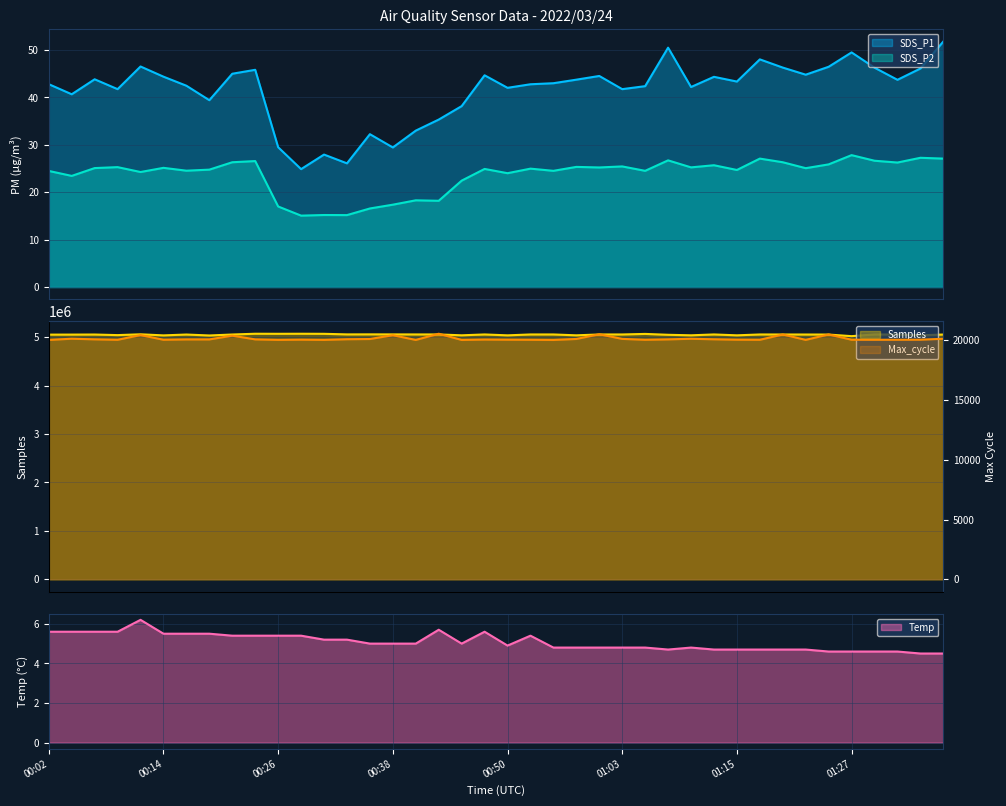

How many values in the Temp series are below 5?

19